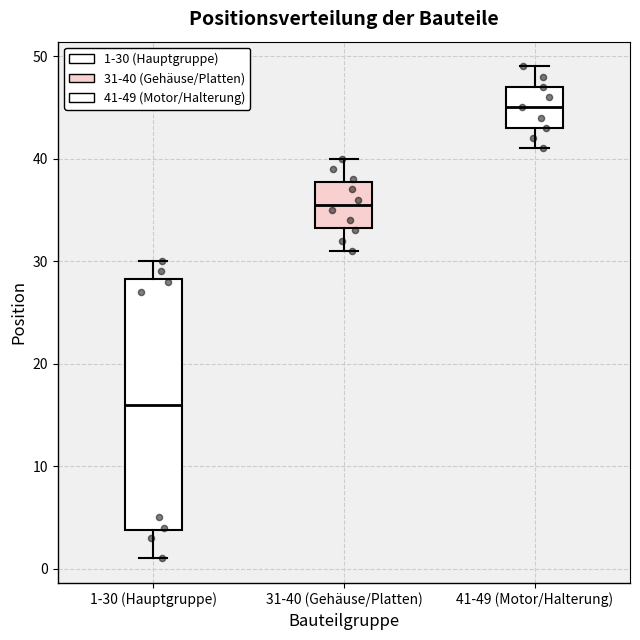

Reading left to right, transcribe this box plot: for each box, give where its median line is, the range the box spans, and where its two whiskers end, as read against the y-axis. The values are not printed on the chart, so give them approximately, as read against the axis.

1-30 (Hauptgruppe): median 16, box 4 to 28, whiskers 1 to 30
31-40 (Gehäuse/Platten): median 36, box 33 to 38, whiskers 31 to 40
41-49 (Motor/Halterung): median 45, box 43 to 47, whiskers 41 to 49